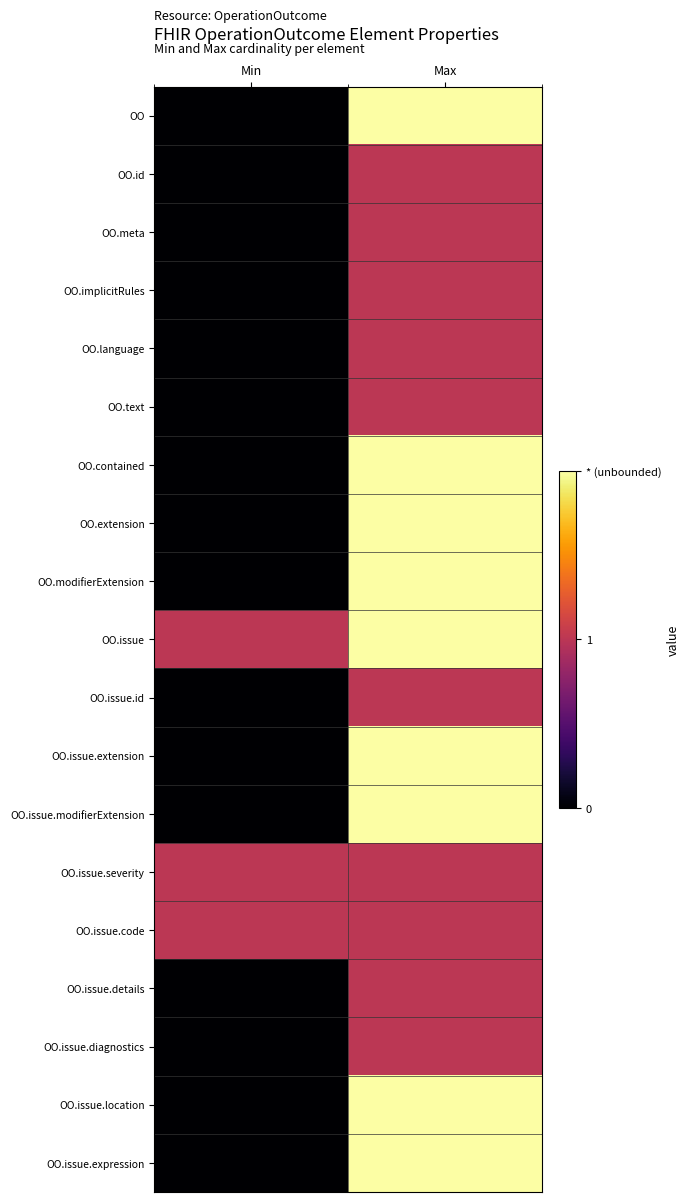

Which has a higher value, Max or Min?

Max